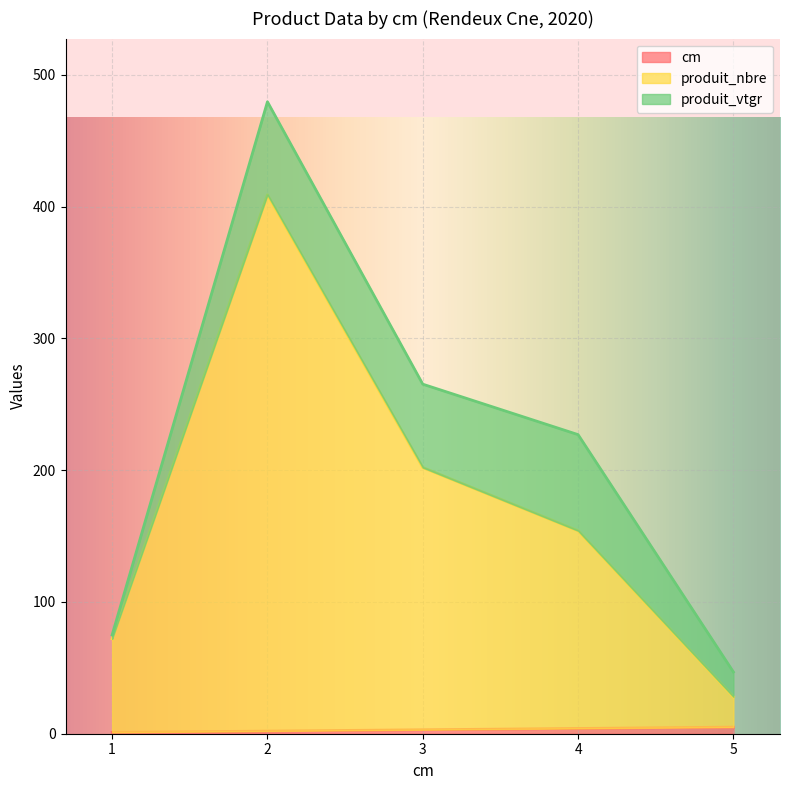

Does the chart display data point markers on the line(s)?

No